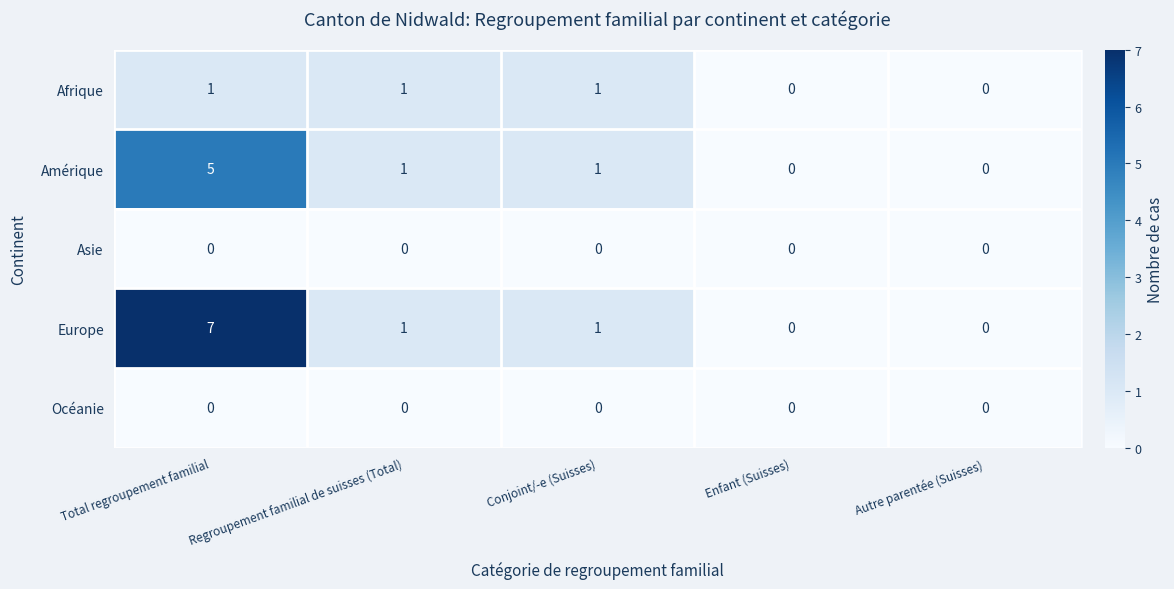

The Amérique series shows -3 at Autre parentée (Suisses). True or false?

False